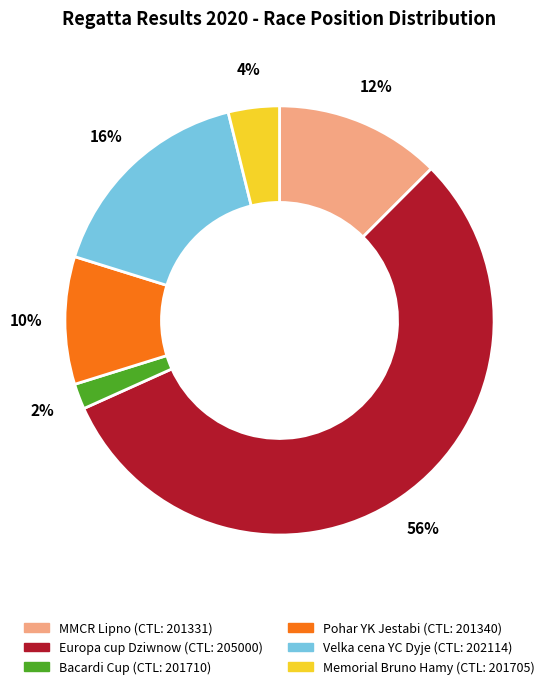

Is there a majority slice in this chart?

Yes